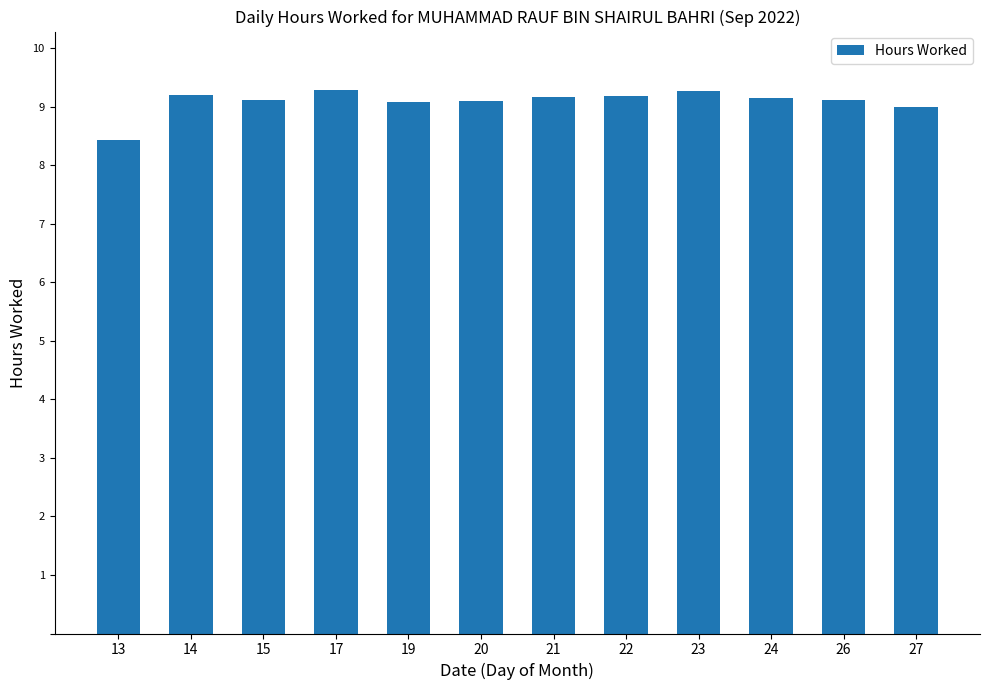

What is the change in value from 15 to 22?

+0.1